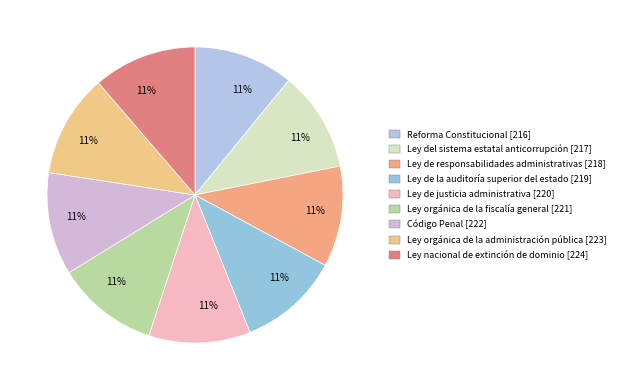

Count the number of slices in the pie.

9